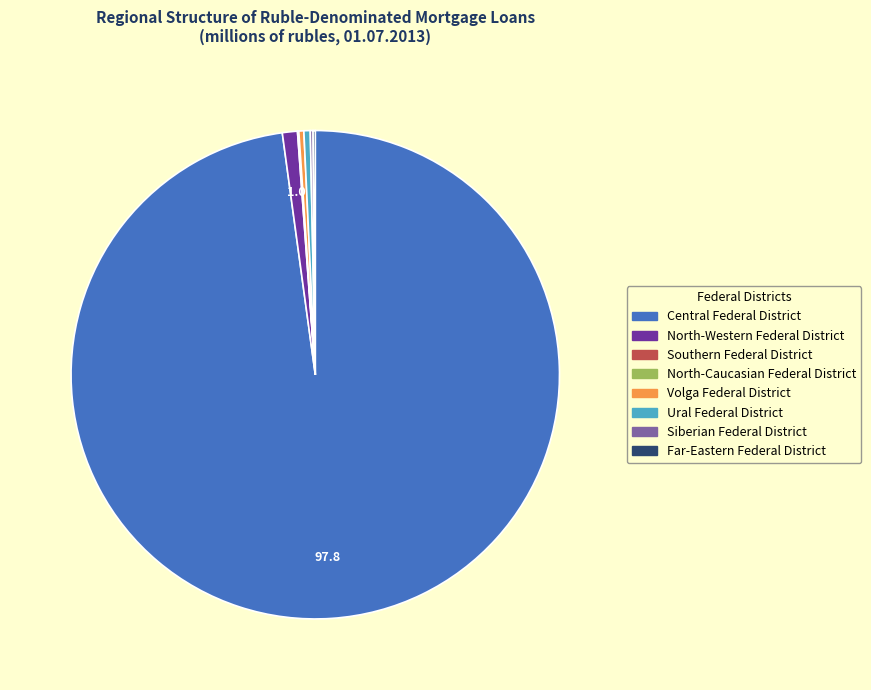

Does Ural Federal District account for over 50% of the chart?

No